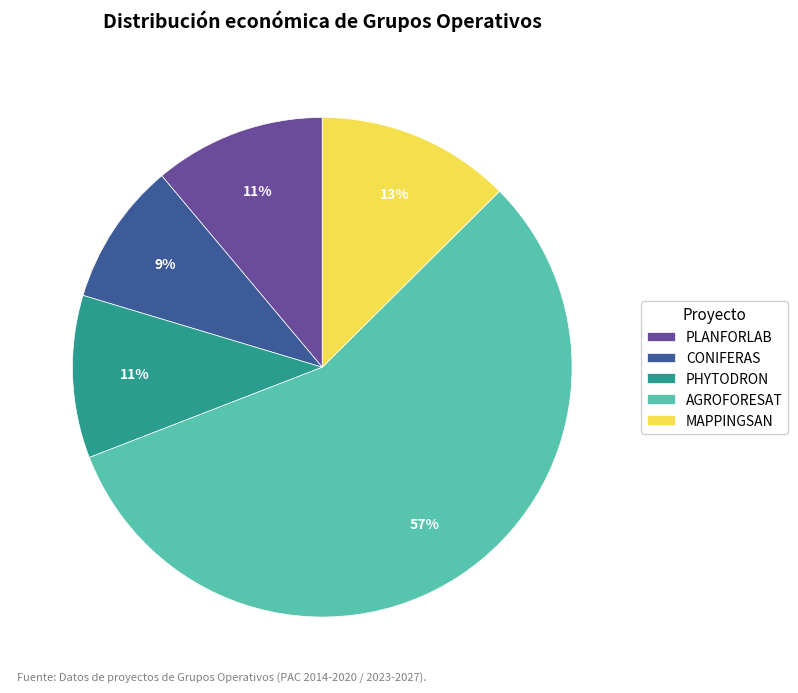

Is the sum of AGROFORESAT and PLANFORLAB greater than half?

Yes